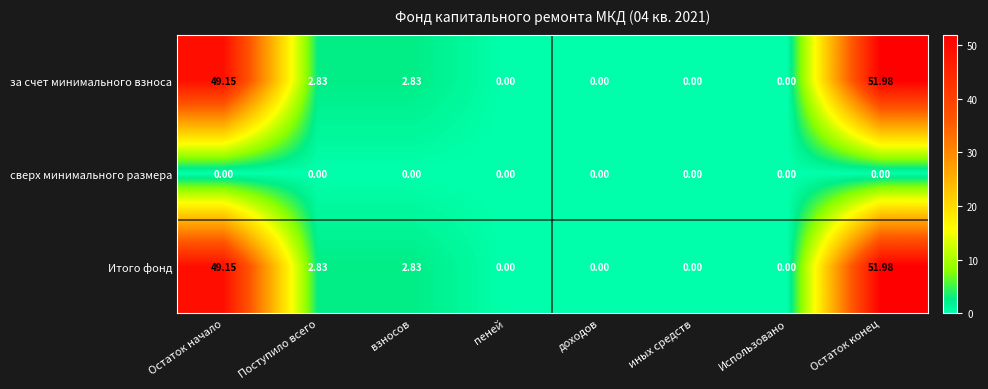

At which category is the sum across all series the highest?

Остаток конец